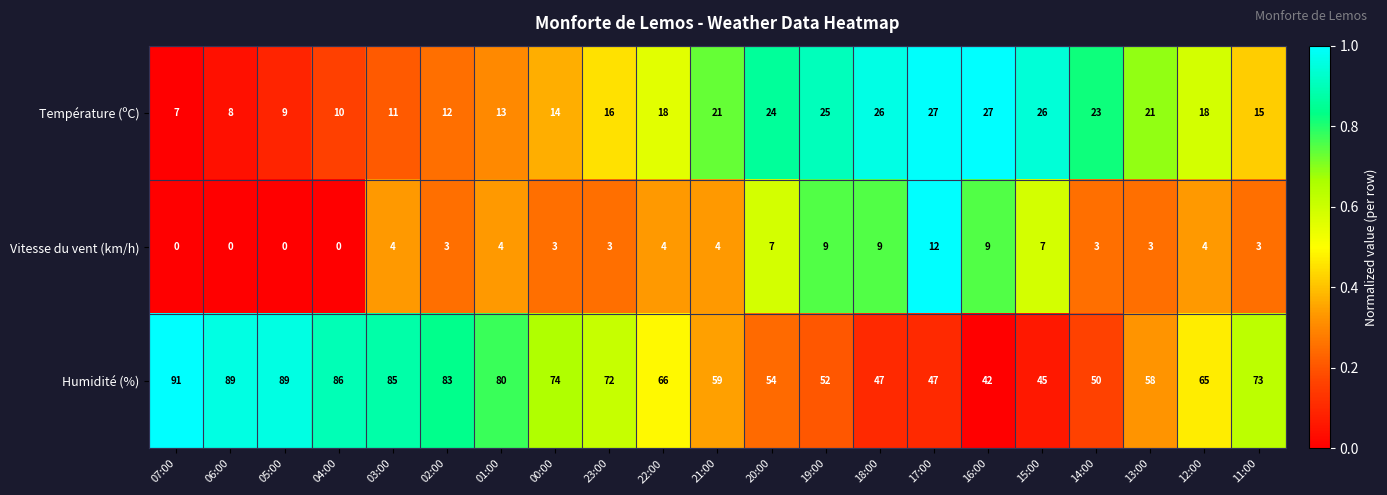

Rank the series by their maximum value, from highest to lowest.

Humidité (%), Température (ºC), Vitesse du vent (km/h)